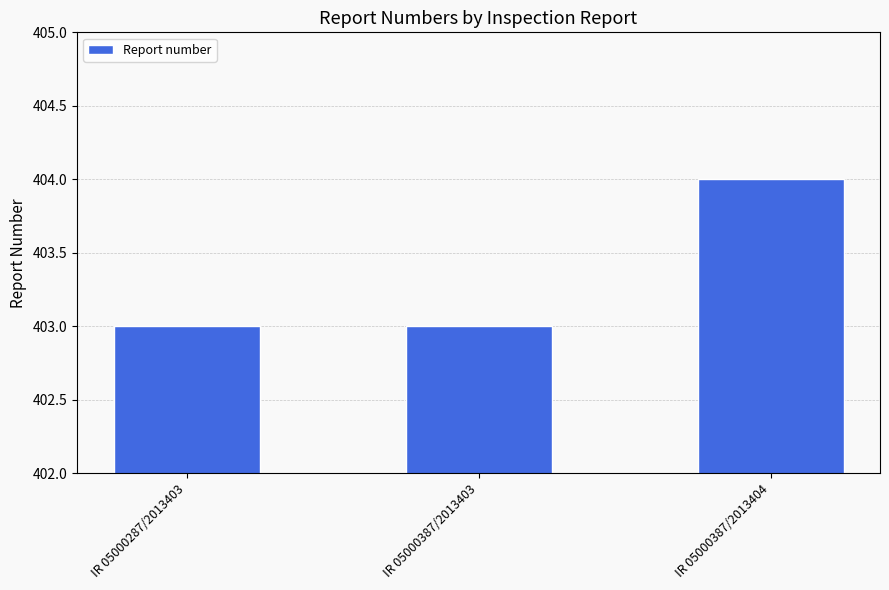

What is the difference between the maximum and minimum values?

1